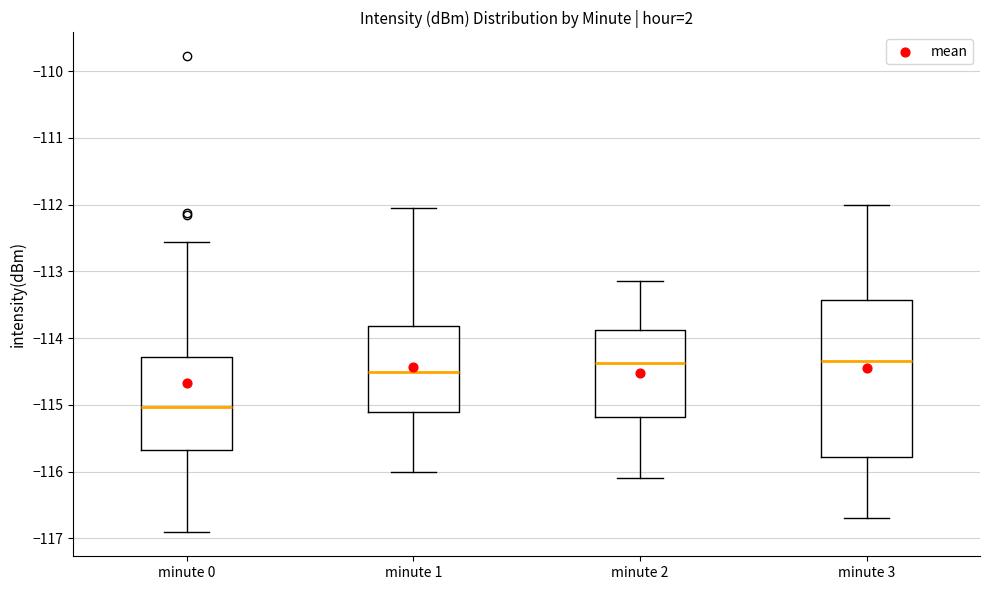

Where is the upper edge of the box for minute 0 on the y-axis? The values are not printed on the chart, so give them approximately, as read against the axis.

-114.3